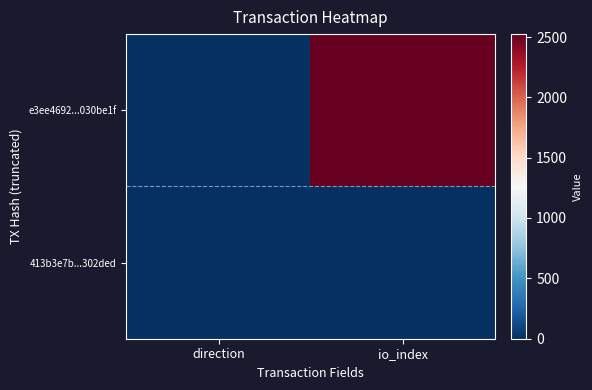

Reading left to right, what are all the values shown in this chart?

e3ee4692...030be1f: direction=-1	io_index=2524
413b3e7b...302ded: direction=1	io_index=4